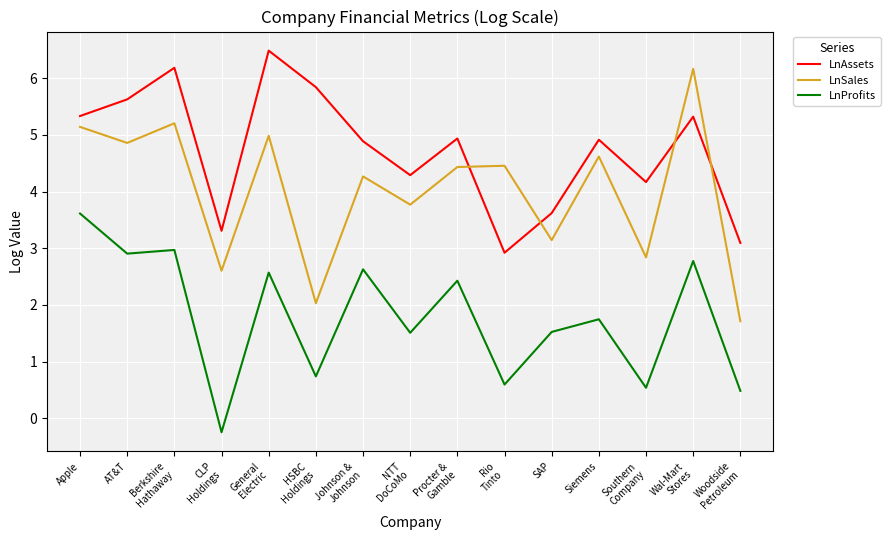

What is the difference between the second highest and second lowest values in the LnProfits series?

2.5